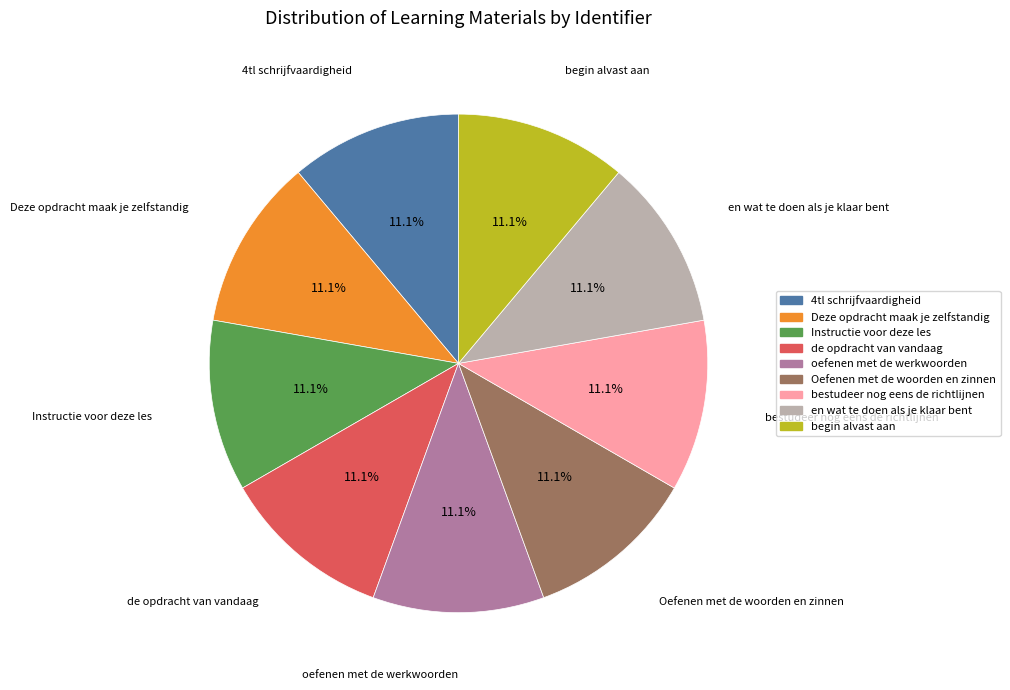

To the nearest percent, what portion does Oefenen met de woorden en zinnen represent?

11%